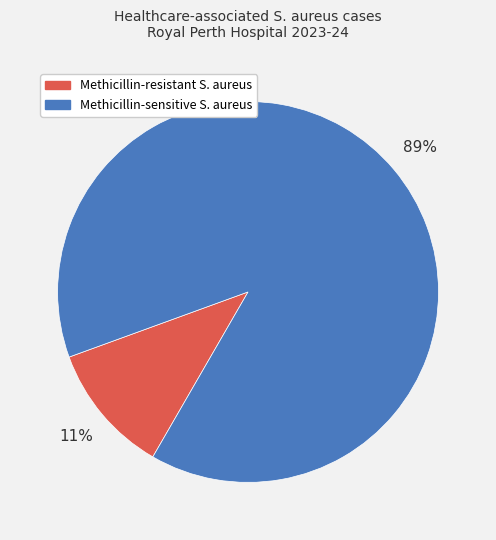

How many slices are in this pie chart?

2